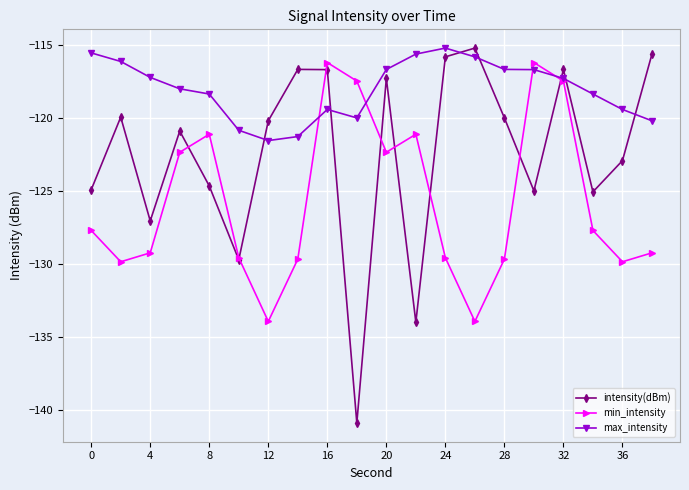

How many categories are shown in the chart?

20